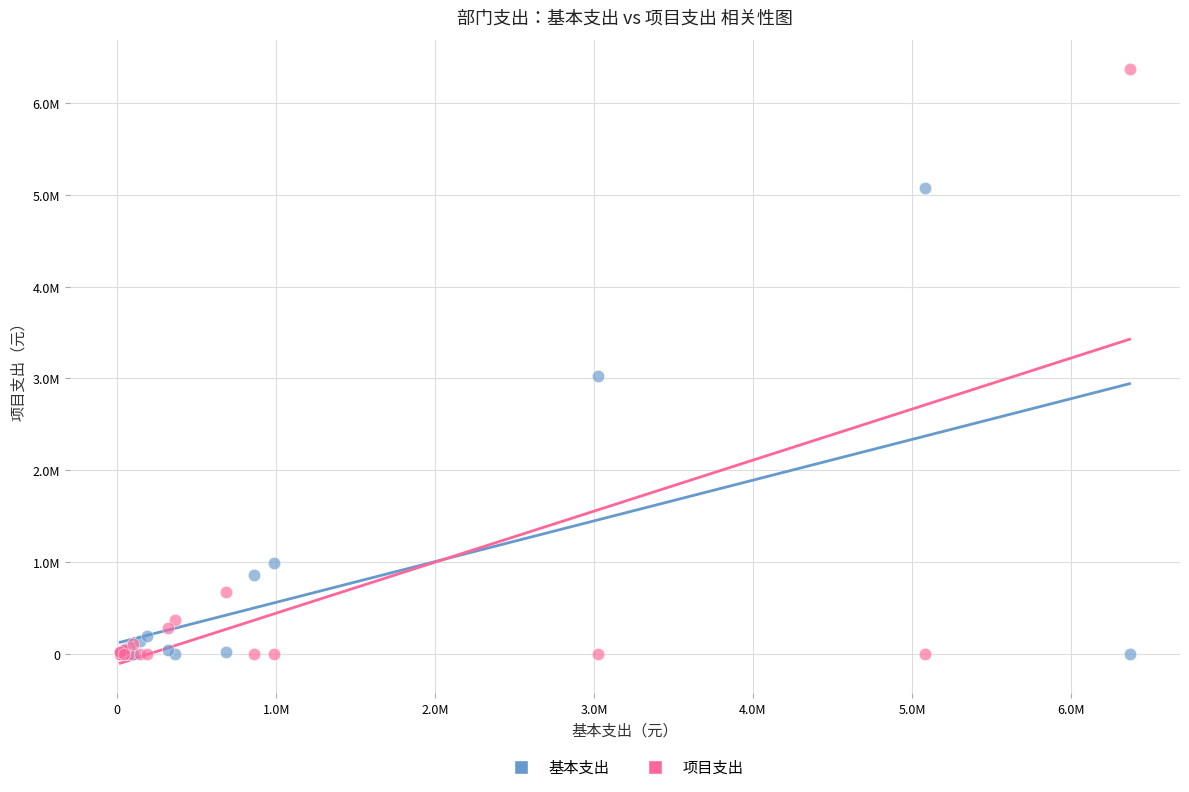

Which series contains the highest Y value?

项目支出